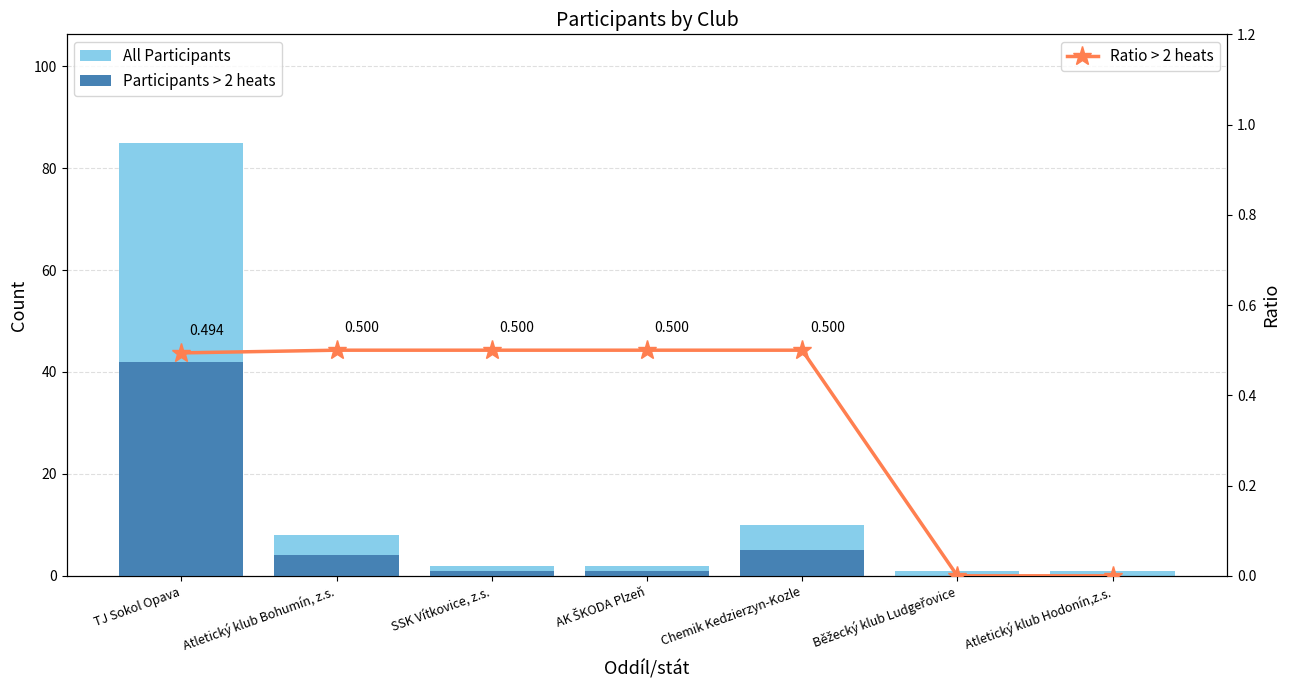

What is the sum of all Participants > 2 heats values?

53.0